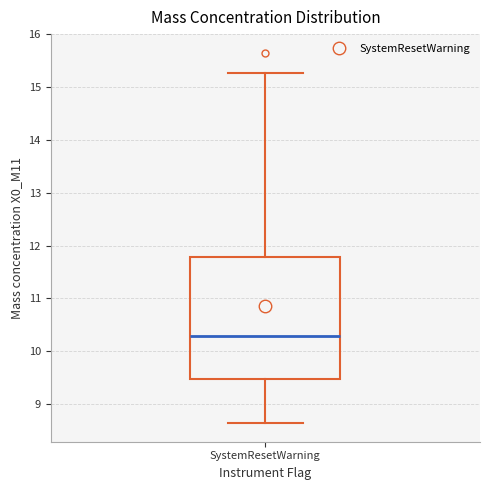

Read this box plot against the y-axis: the position of the median line, the range covered by the box, and the ends of both whiskers. The values are not printed on the chart, so give them approximately, as read against the axis.

median 10.3, box 9.5 to 11.8, whiskers 8.6 to 15.3